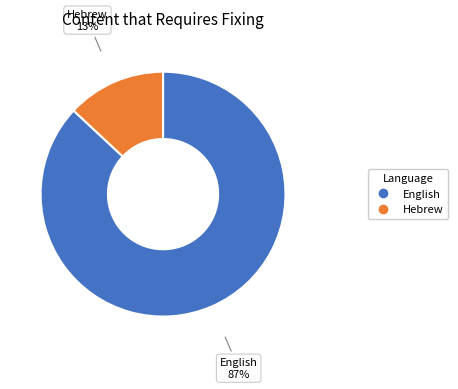

True or false: English accounts for 99% of the total.

False